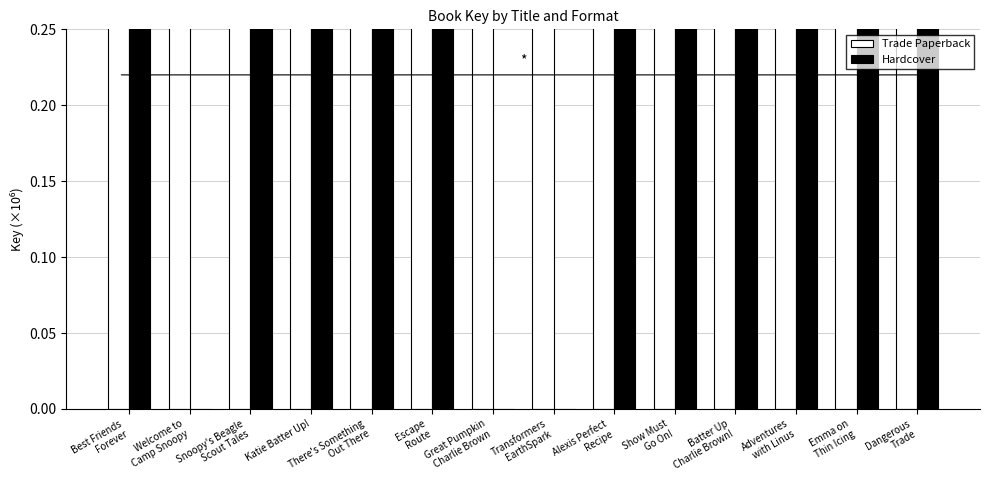

What position from the right is Great Pumpkin
Charlie Brown?

8